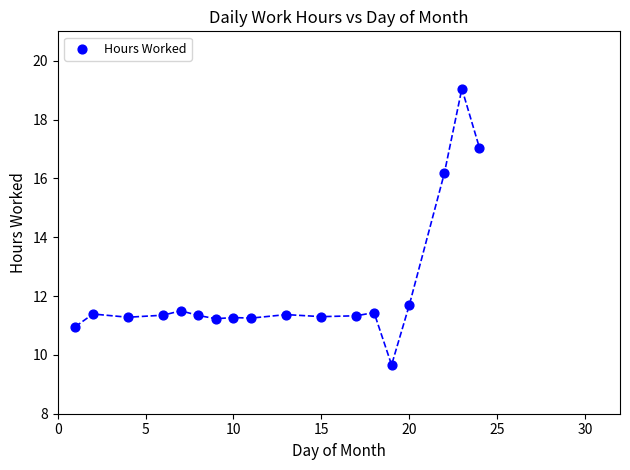

What is the range of Y values (max minus min)?

9.4